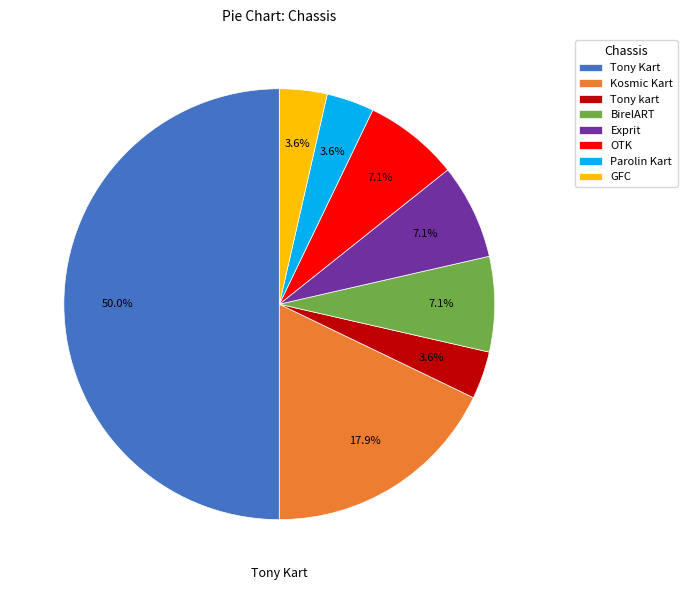

Which slice is the largest?

Tony Kart